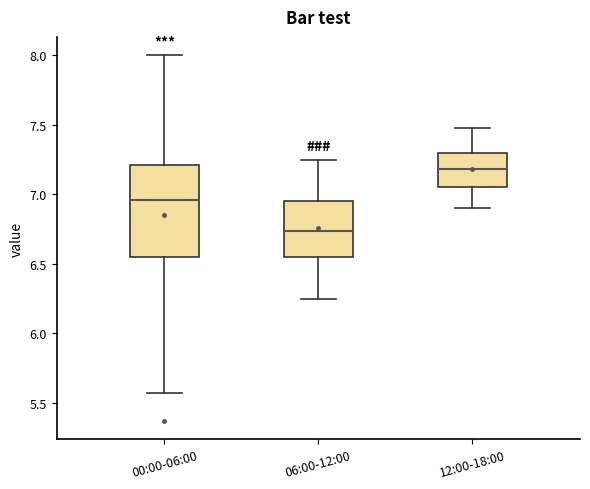

Where does the median line of the box for 06:00-12:00 sit on the y-axis? The values are not printed on the chart, so give them approximately, as read against the axis.

6.75